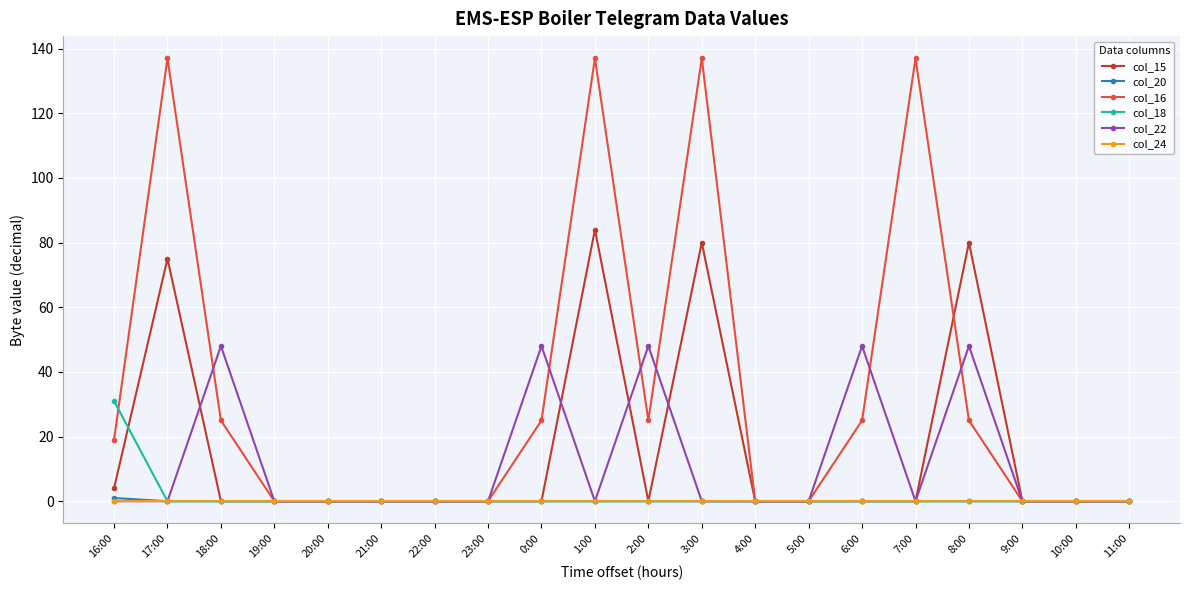

At how many categories does at least one series exceed 71?

5